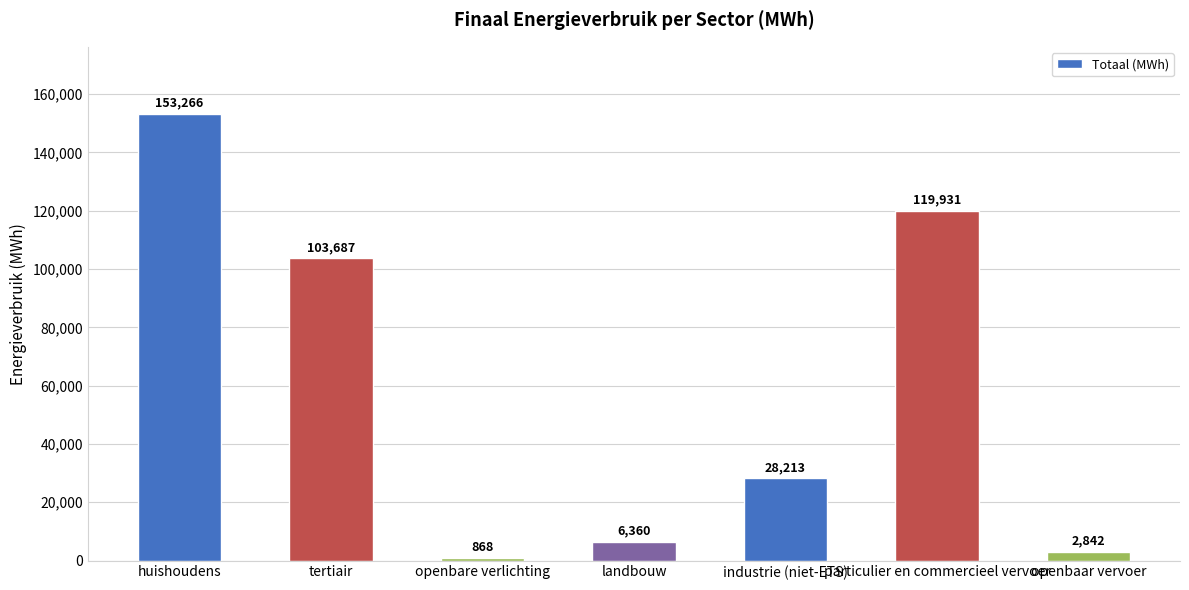

Between industrie (niet-ETS) and particulier en commercieel vervoer, which is larger?

particulier en commercieel vervoer